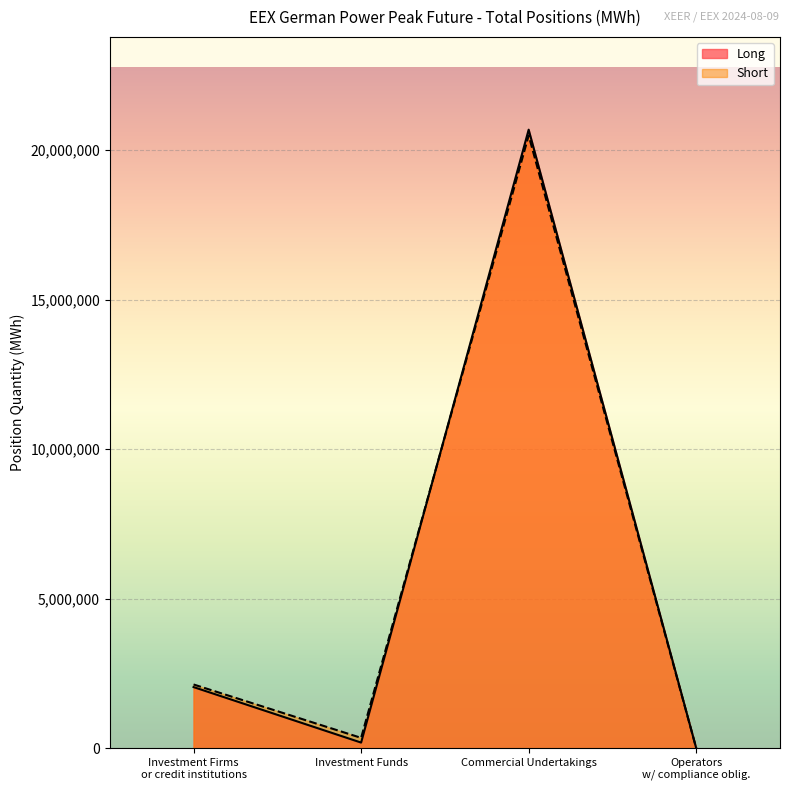

How many interior local valleys does the Long series have?

1